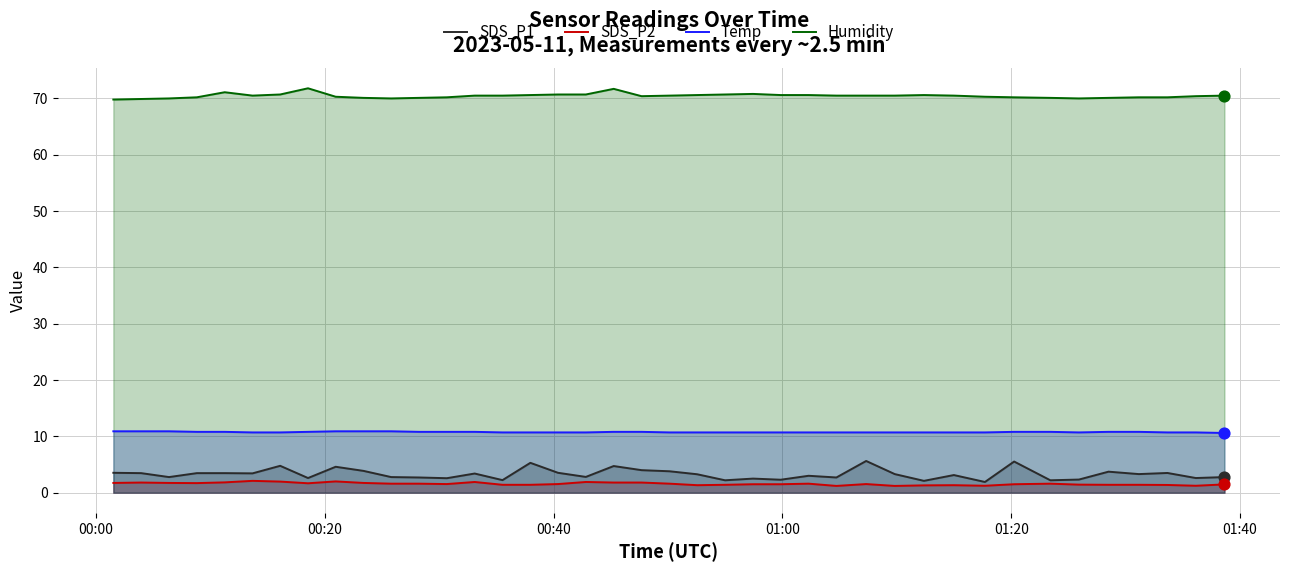

Which series has the largest total across all categories?

Humidity